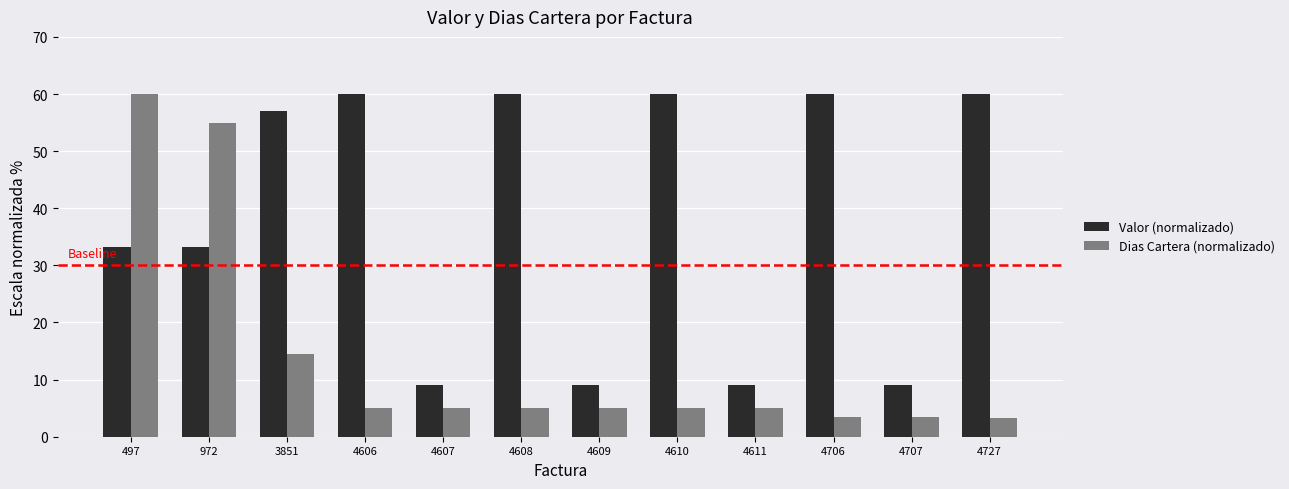

Rank the series by their average value, from lowest to highest.

Dias Cartera (normalizado), Valor (normalizado)